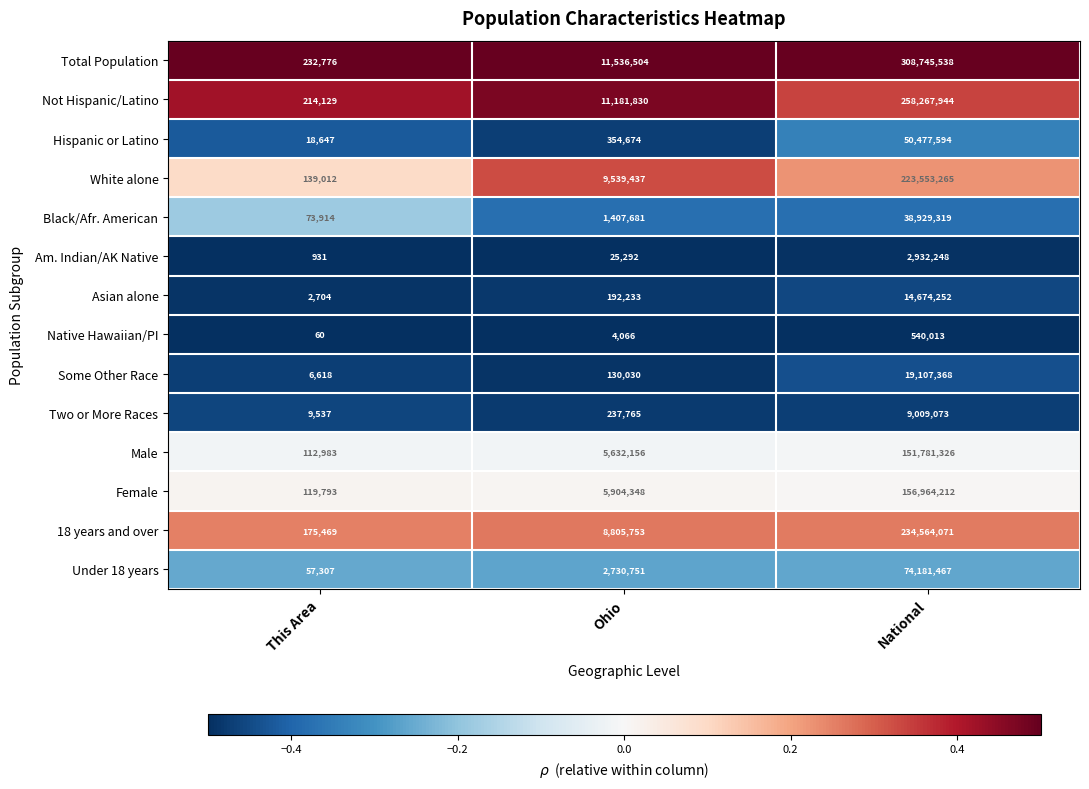

What is the greatest value displayed?

308745538